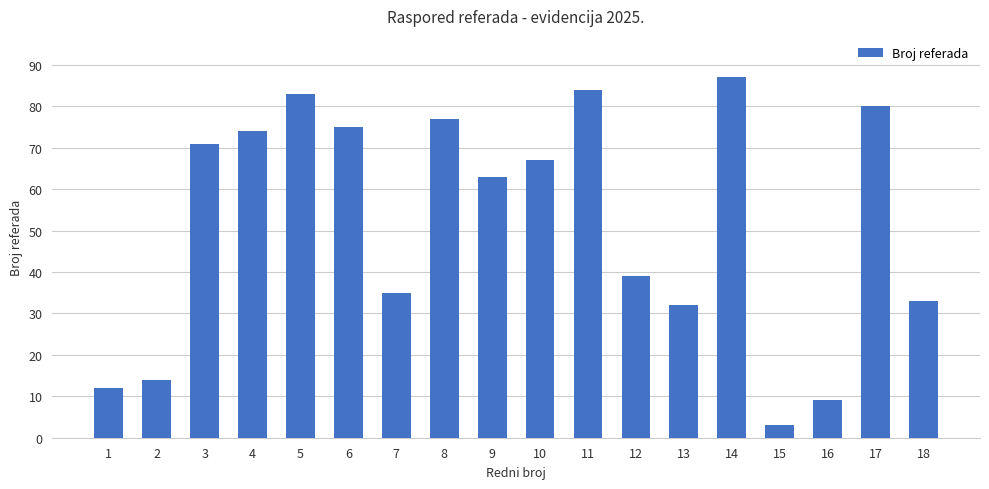

What is the sum of the values at 4 and 1?

86